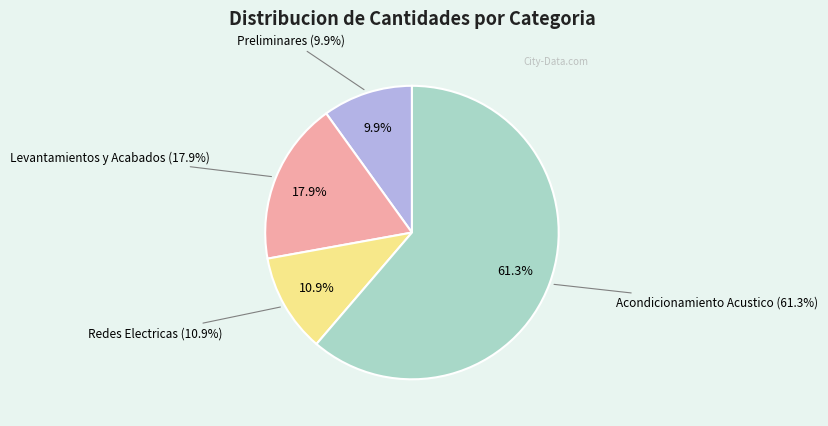

What is the change in value from Redes Electricas to Acondicionamiento Acustico?

+123.5